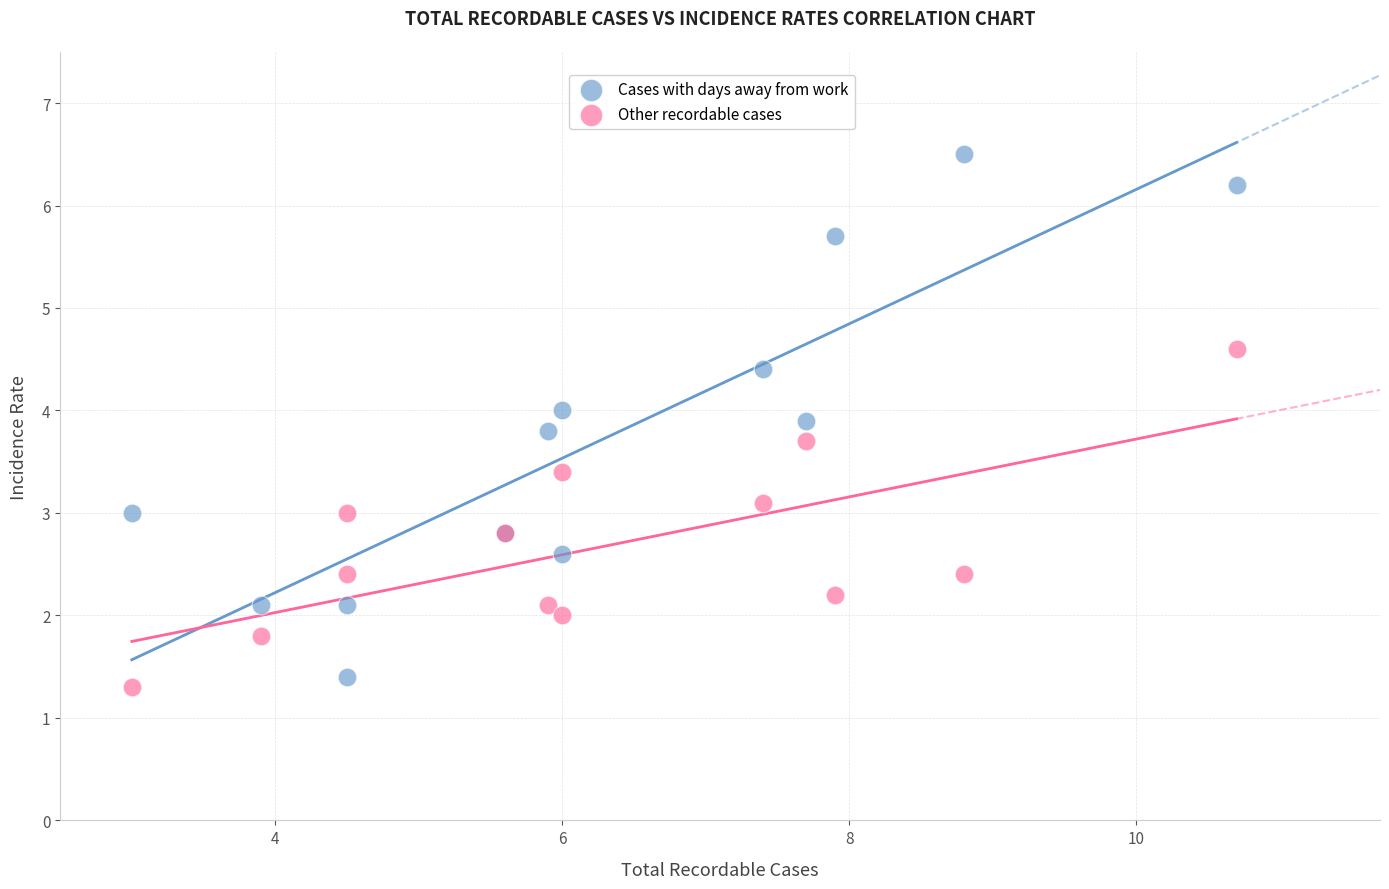

What is the X range (max minus min) for the scatter plot?

7.7